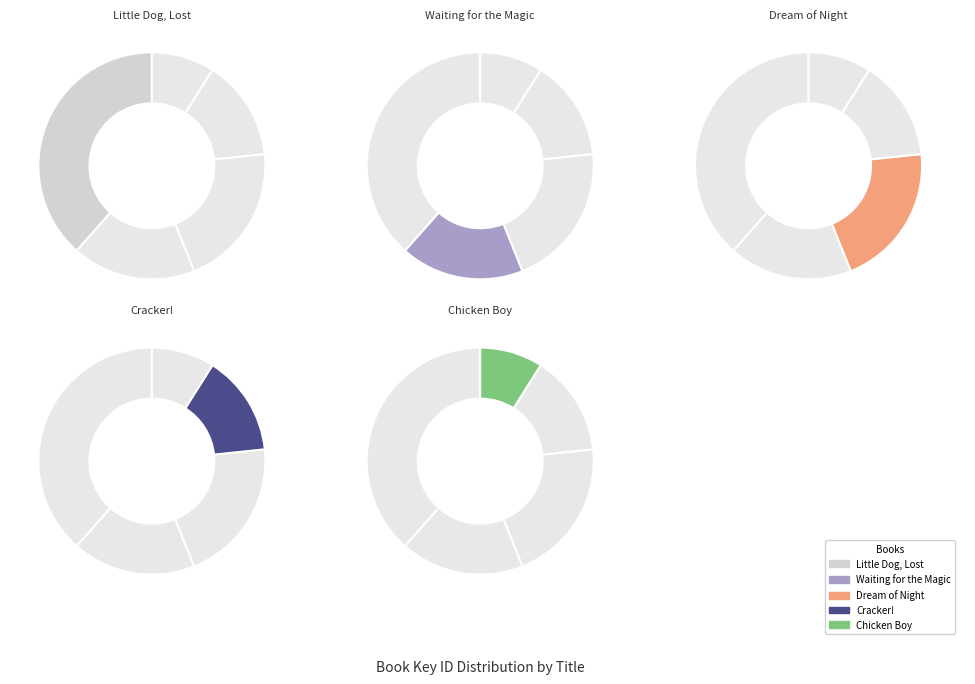

How many slices are in this pie chart?

5